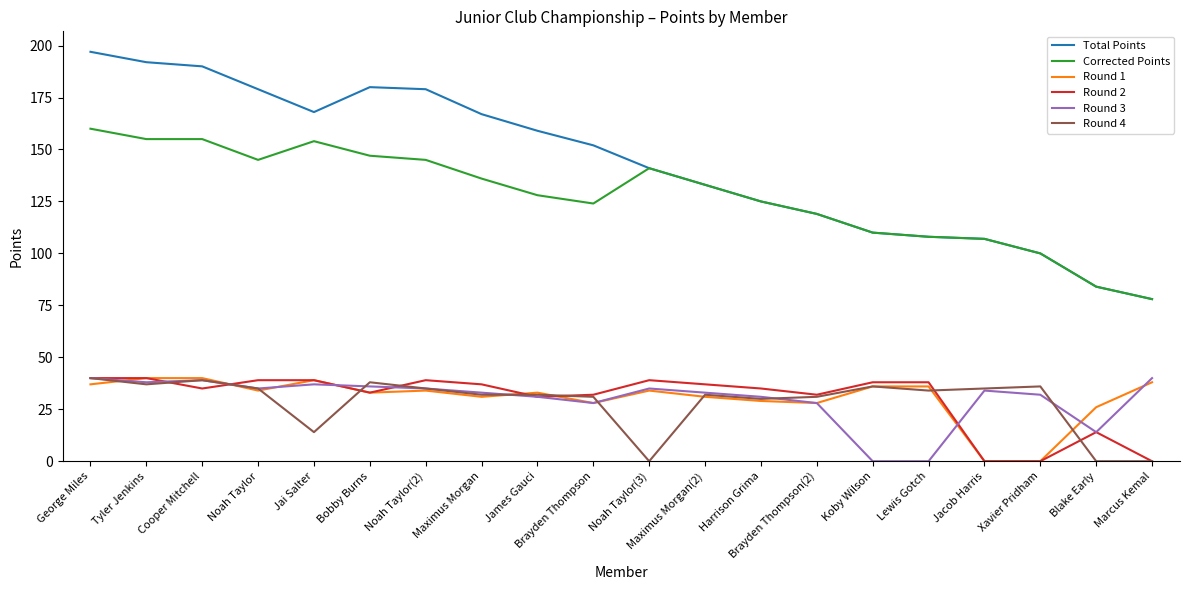

True or false: Round 4 has a value of 27 at George Miles.

False